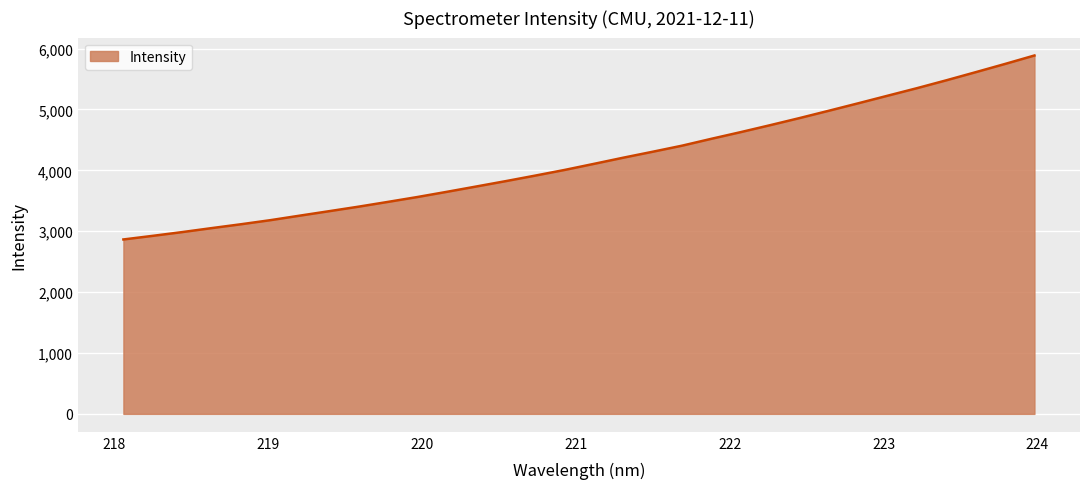

What is the difference between the maximum and minimum values?

3021.0